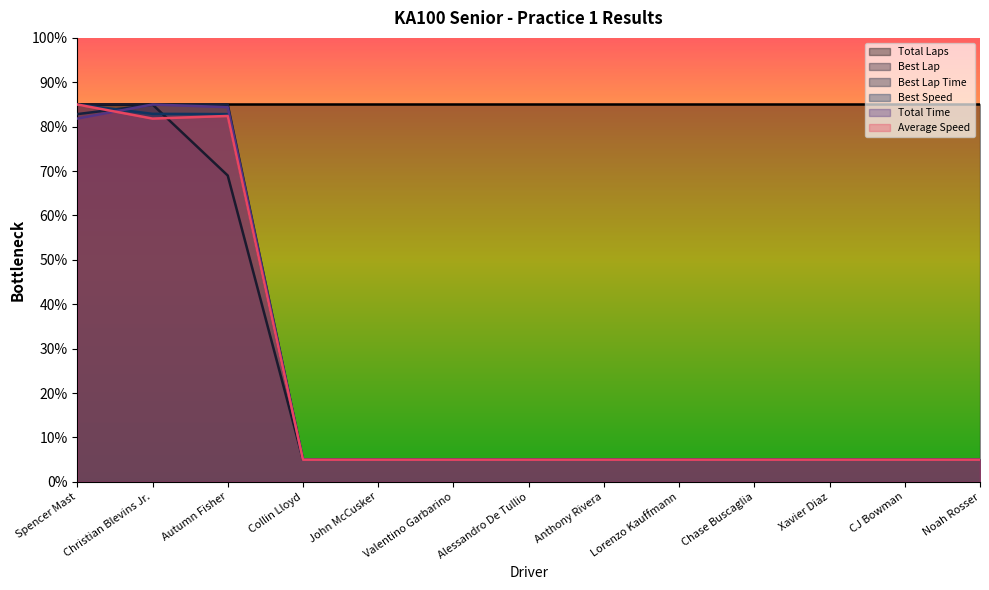

Which series has the largest range (max minus min)?

Best Lap